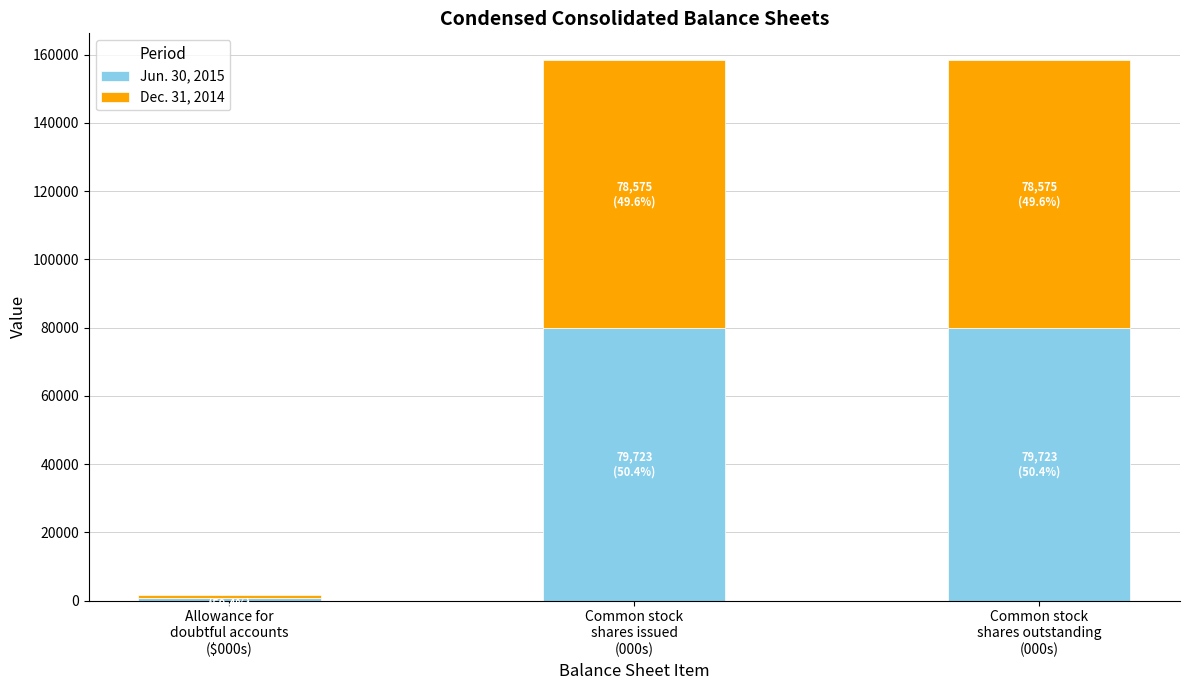

What is the total value across all series at Common stock
shares issued
(000s)?

158298